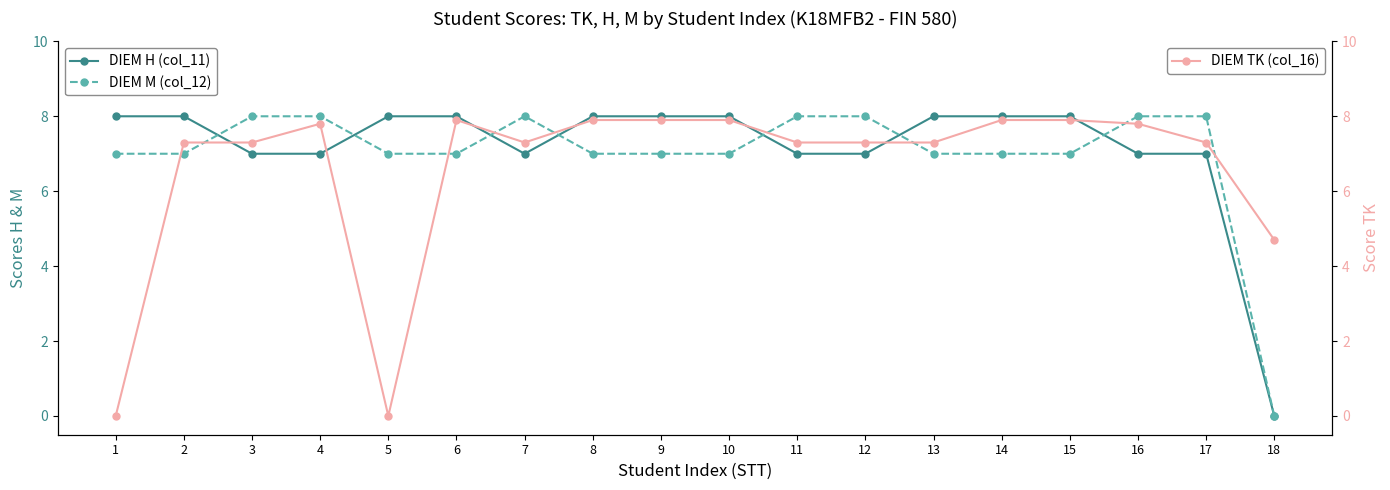

Which has a higher value, 7 or 2?

2